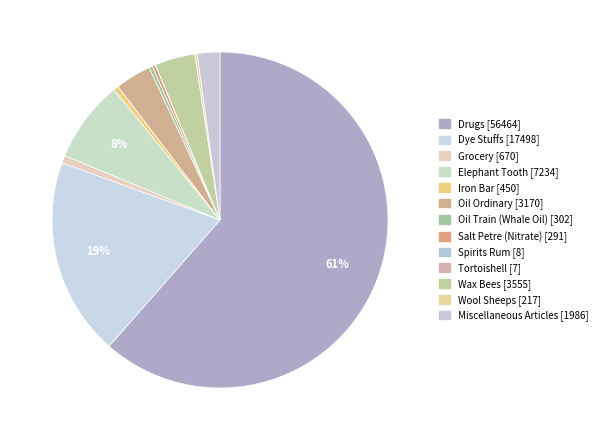

What is the majority slice?

Drugs